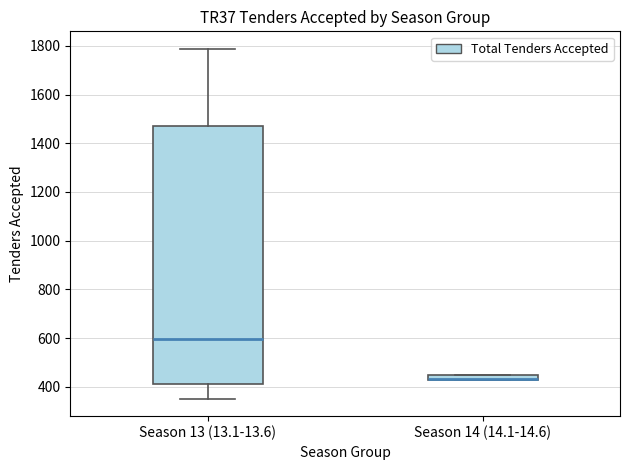

Where does the upper whisker of the box for Season 13 (13.1-13.6) end on the y-axis? The values are not printed on the chart, so give them approximately, as read against the axis.

1780